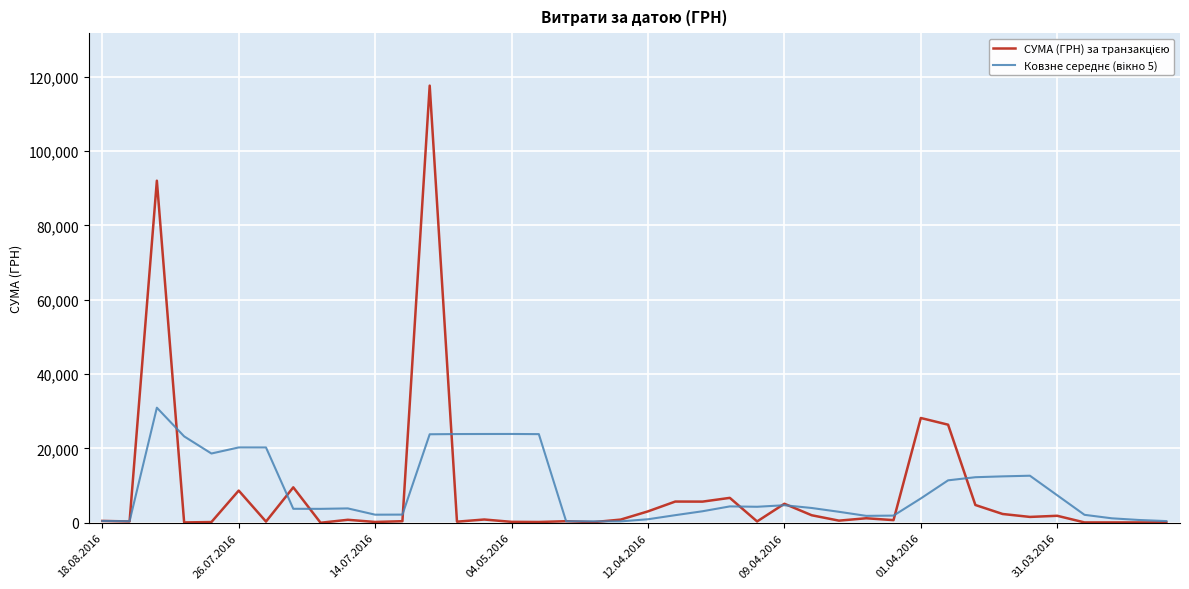

What is the maximum value shown in the chart?

117568.8